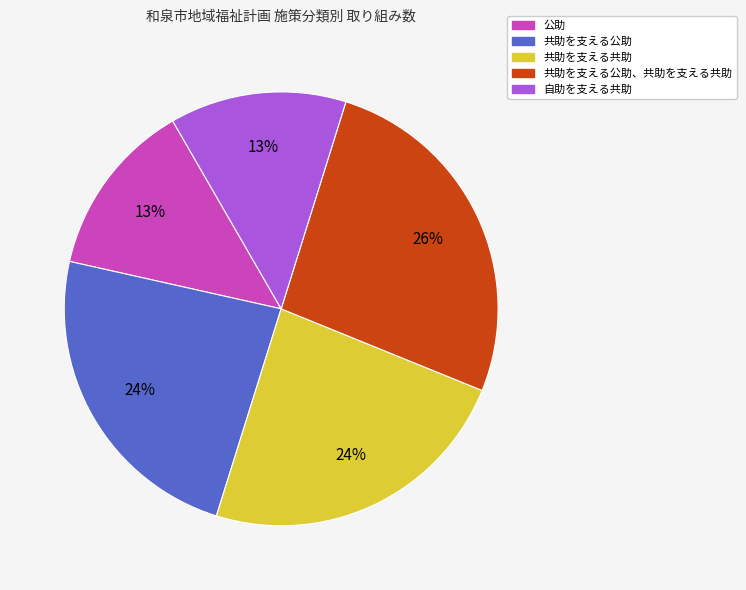

To the nearest percent, what is the average slice percentage?

20%